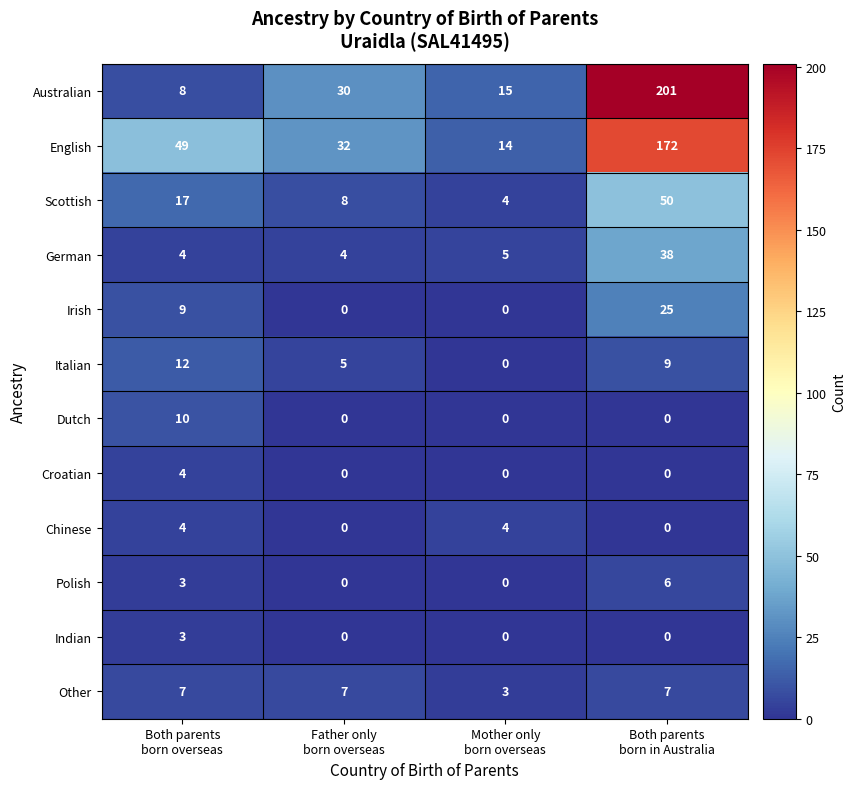

Which series has the largest total across all categories?

English